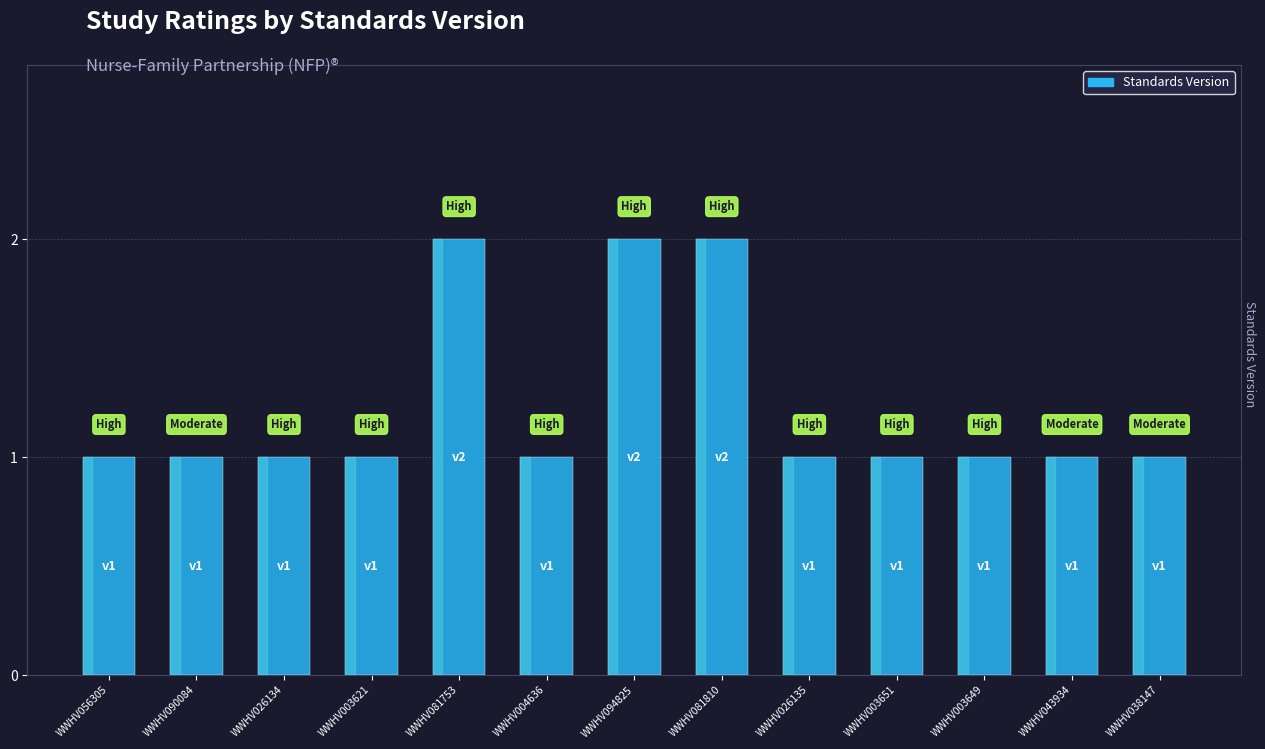

The chart shows a value of 0 at WWHV003621. True or false?

False